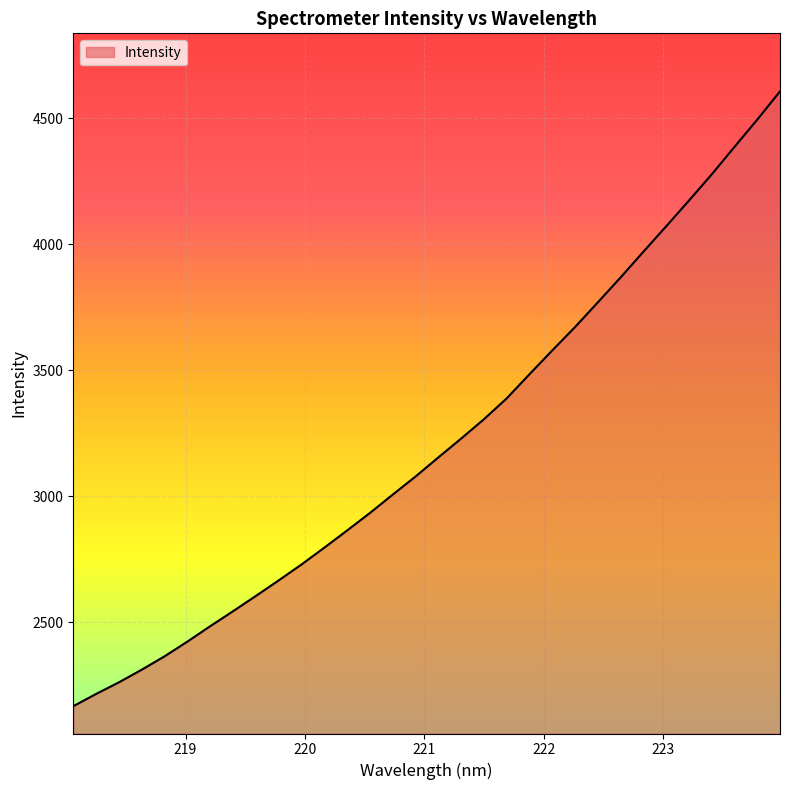

What is the difference between the maximum and minimum values?

2440.3